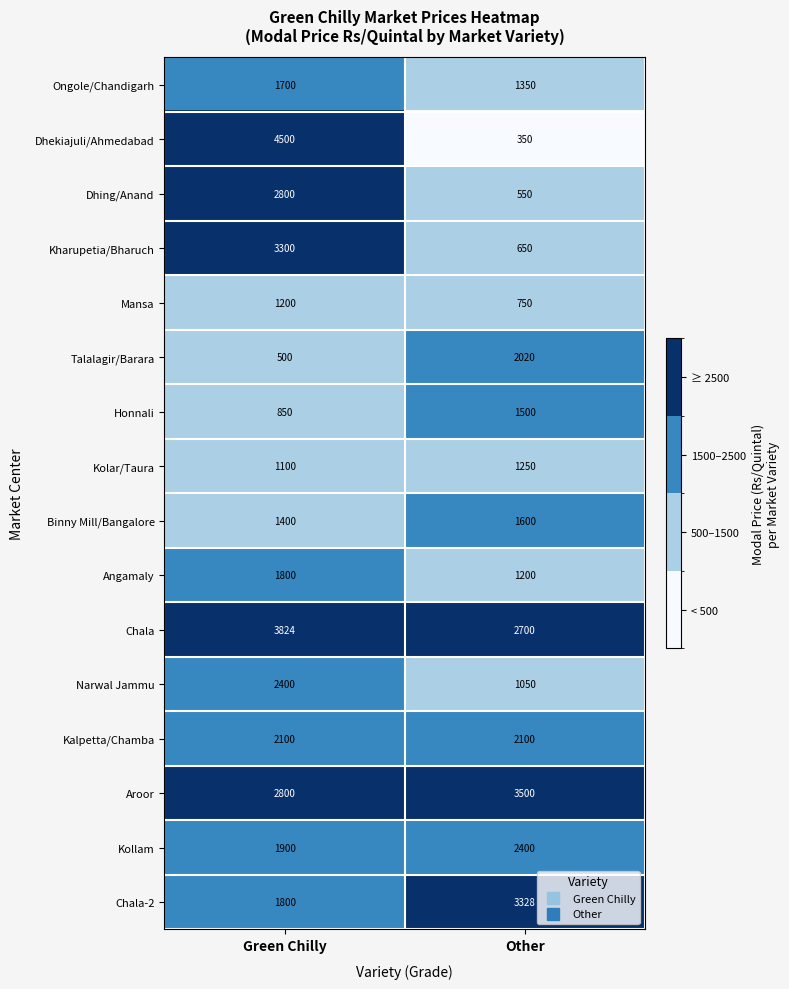

What is the difference between the Mansa values at Other and Green Chilly?

450